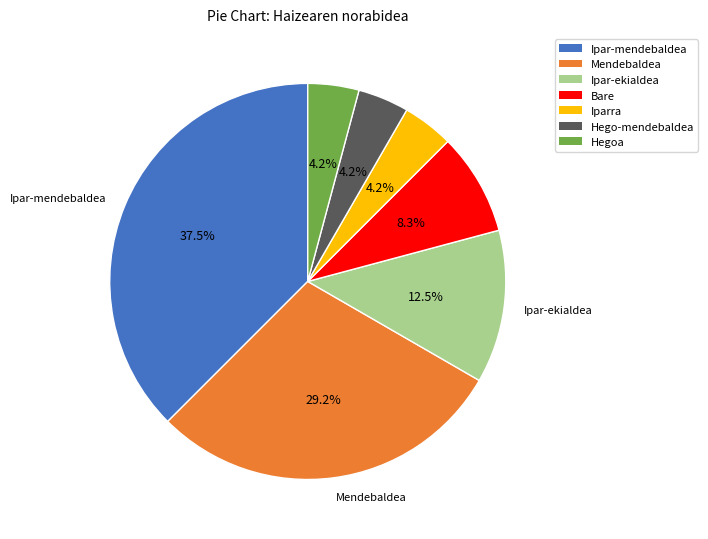

How many slices are in this pie chart?

7